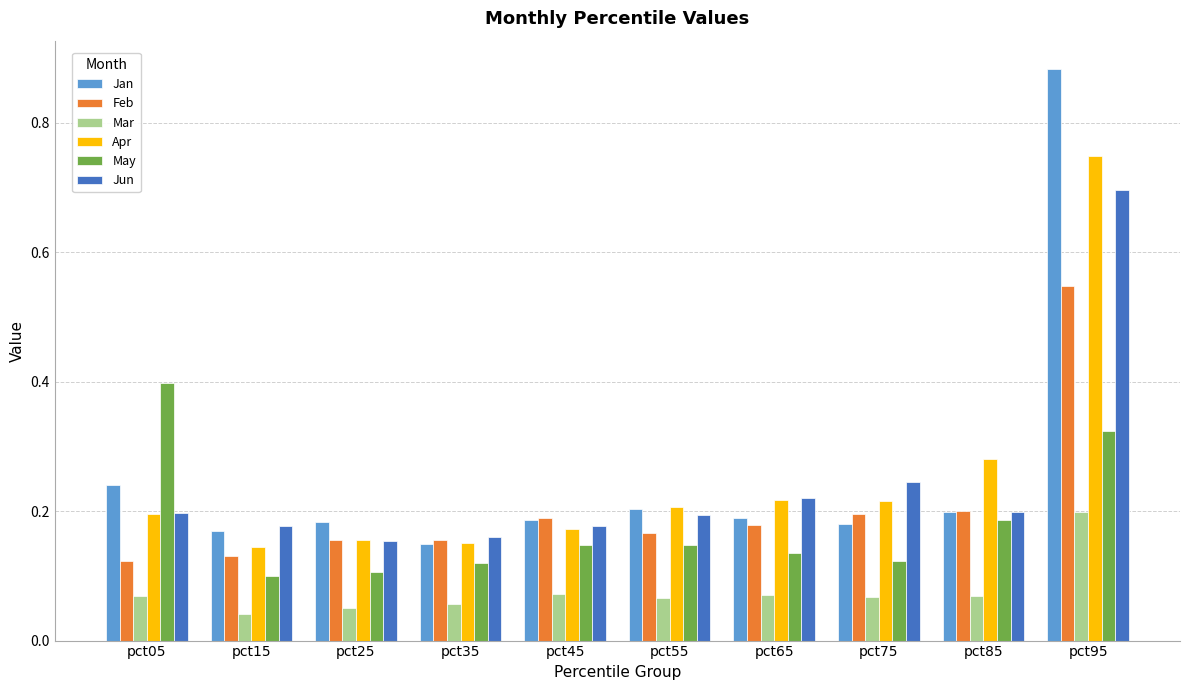

Is it true that May equals 0.1 at pct95?

False